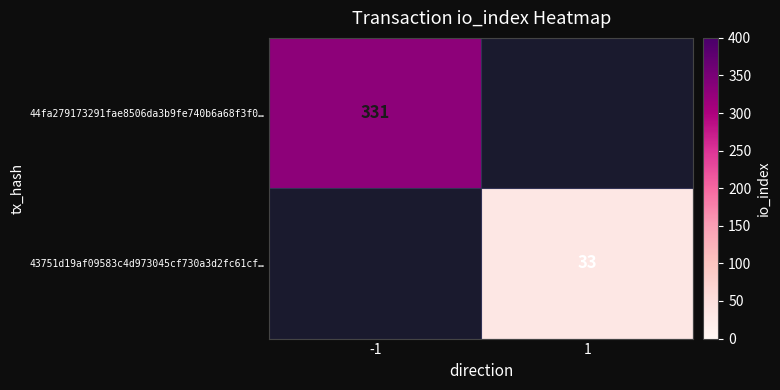

At which category does the chart reach its peak across all series?

-1